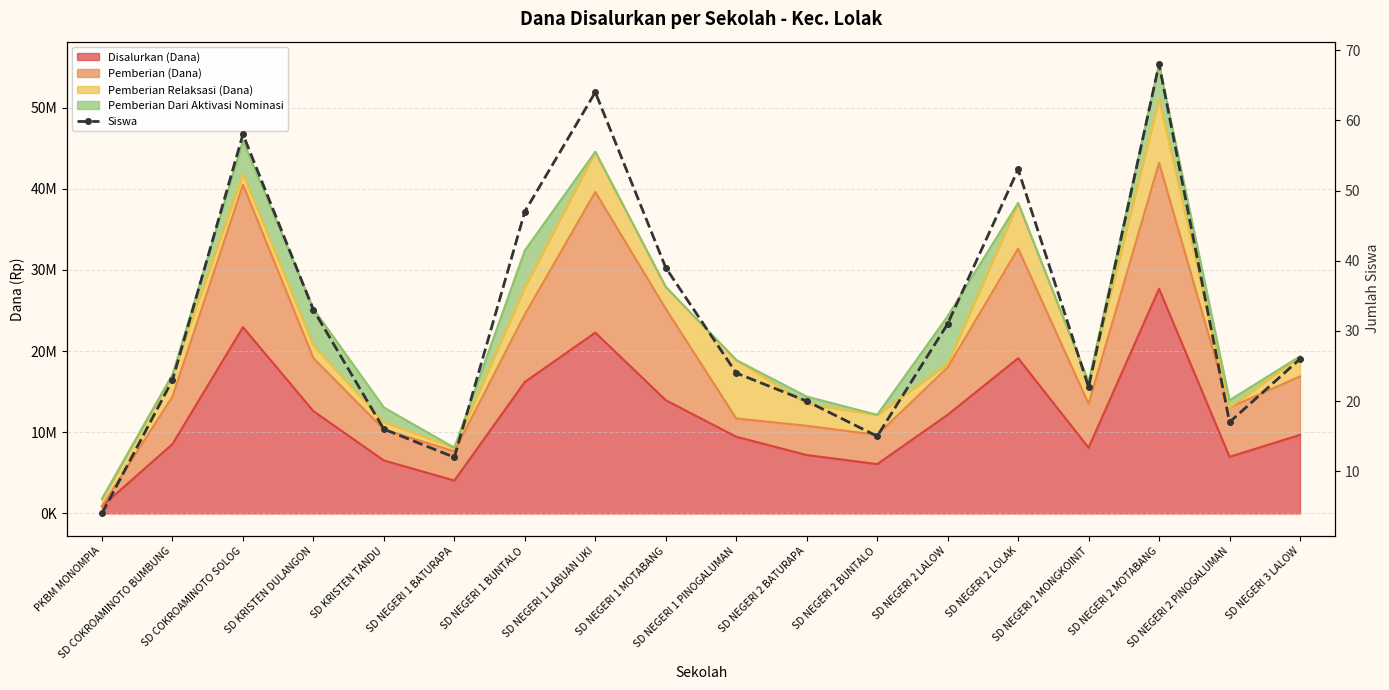

How many points are lower than both their immediate neighbors (excluding endpoints)?

4